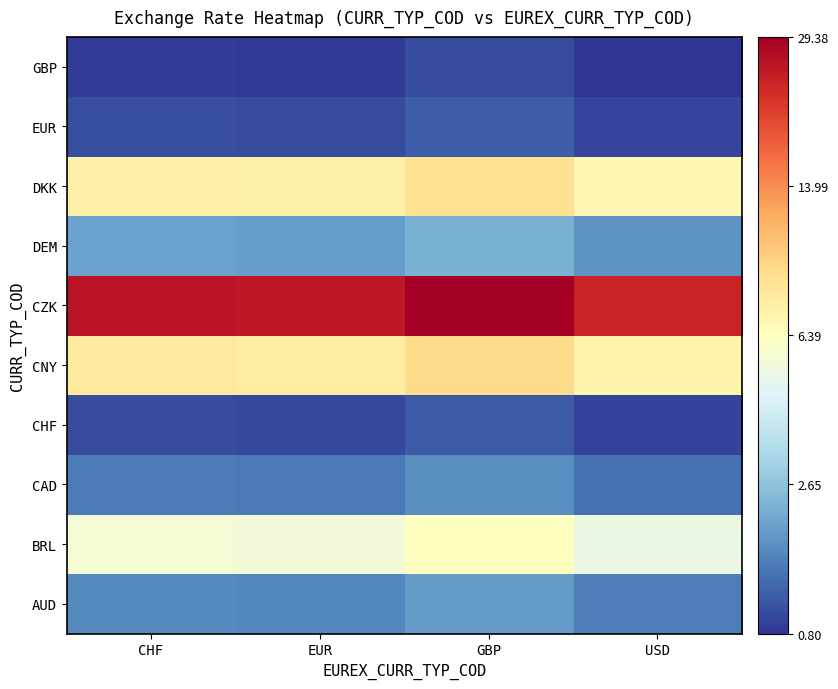

Between USD and EUR, which is larger?

EUR